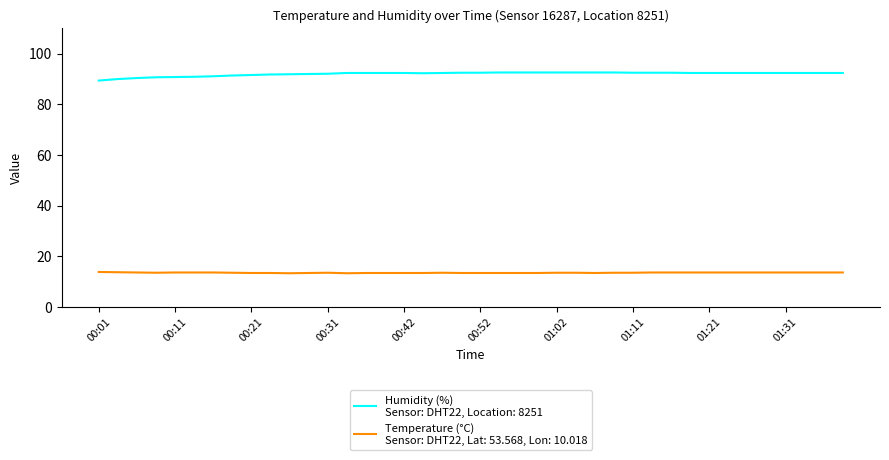

What is the greatest value displayed?

92.6